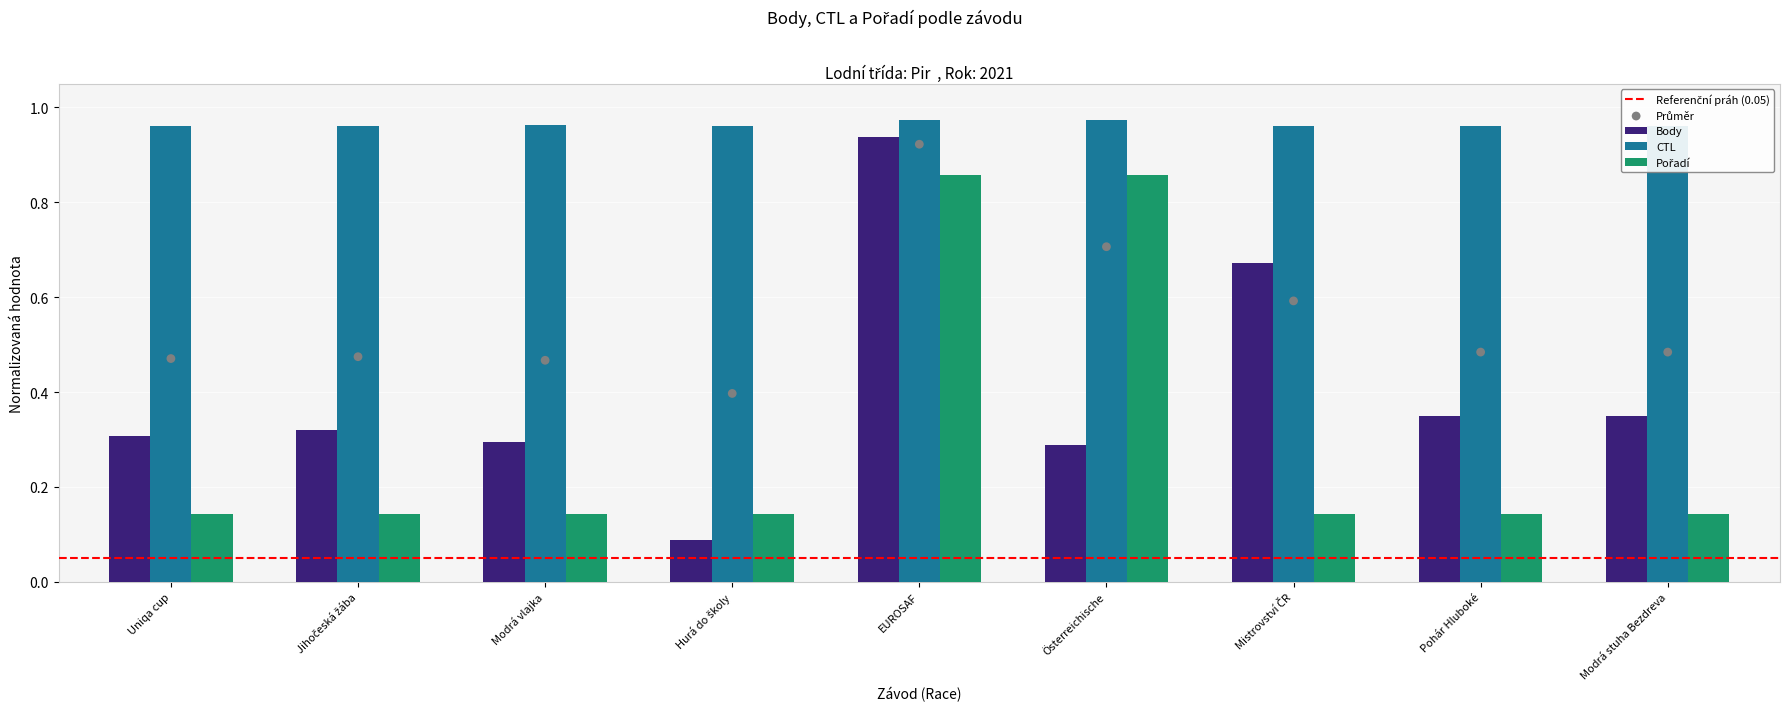

Which series has the largest Y range (max minus min)?

Body